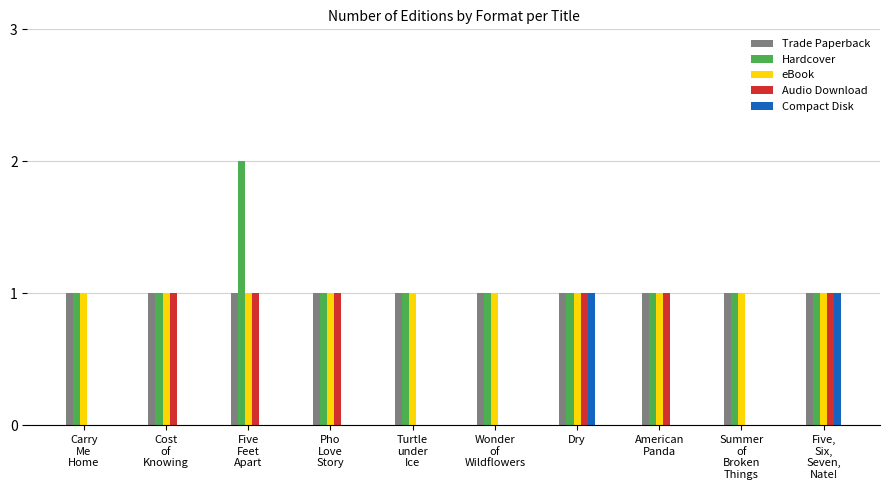

What is the sum of all Audio Download values?

6